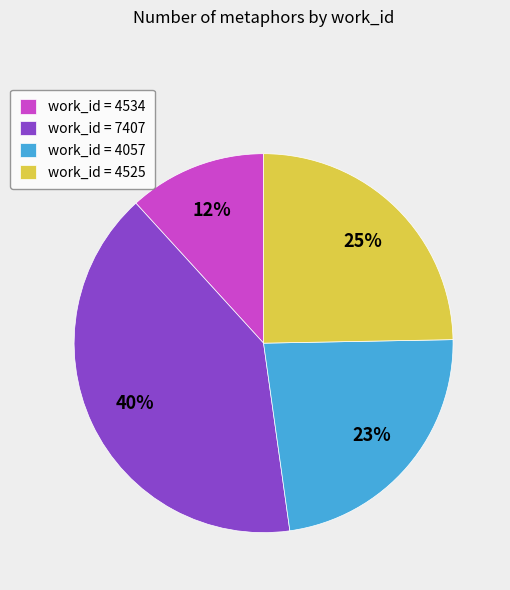

To the nearest percent, what portion does work_id = 4525 represent?

25%